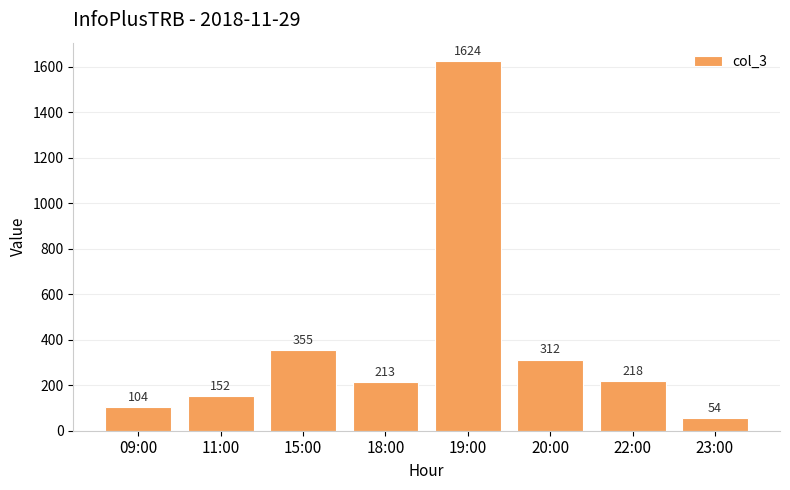

True or false: the data shows 312 at 20:00.

True